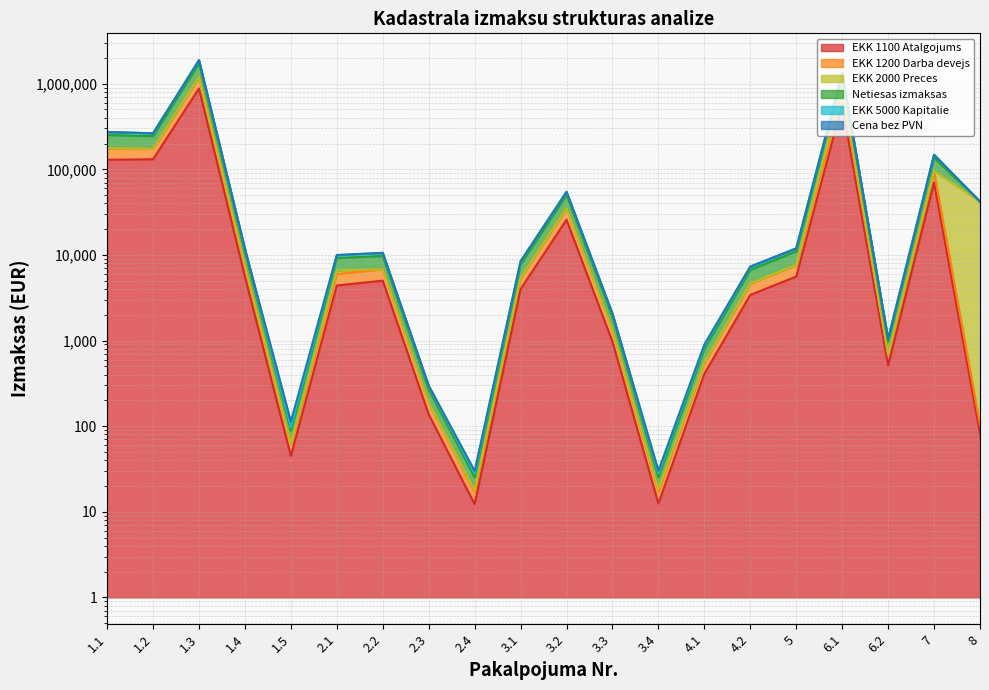

At which label does EKK 1100 Atalgojums first exceed 4396?

1.1